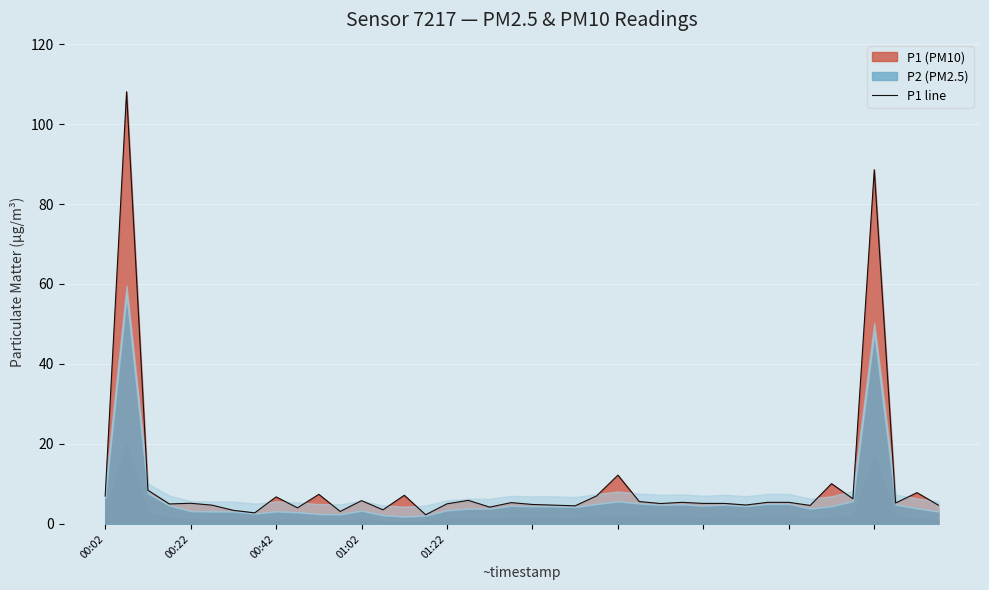

What value does the data have at 00:02?

7.0